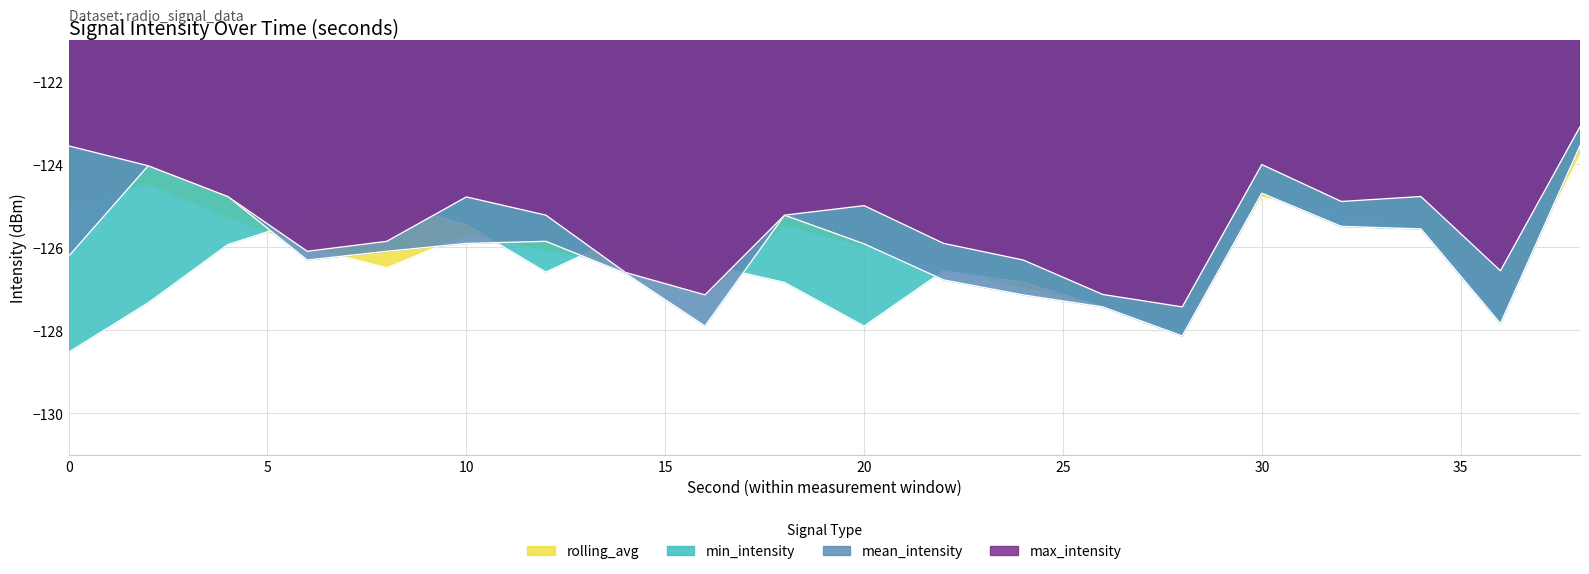

Where is the first local minimum for rolling_avg?

8